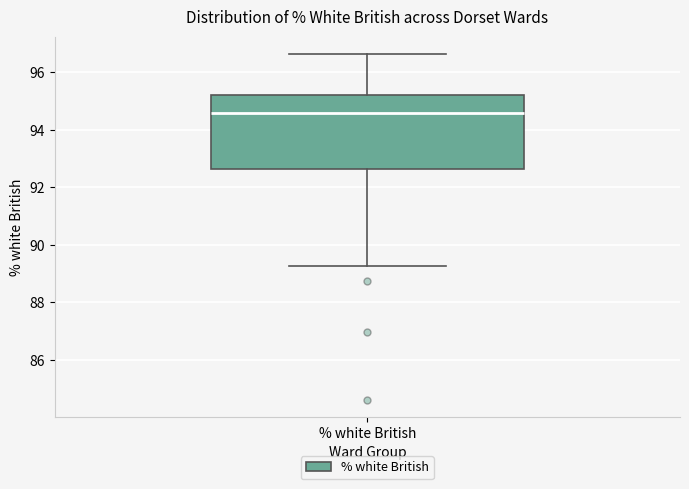

Transcribe this box plot: give where the median line is, the range the box spans, and where the two whiskers end, as read against the y-axis. The values are not printed on the chart, so give them approximately, as read against the axis.

median 94.6, box 92.6 to 95.2, whiskers 89.2 to 96.6